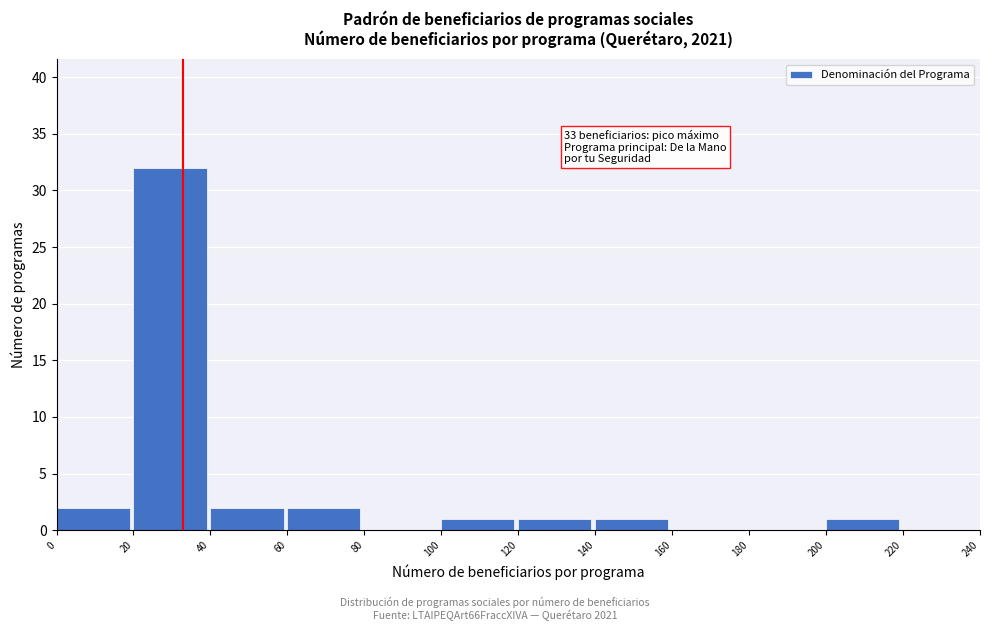

Over which range of the x-axis is the bar tallest?

20 to 40